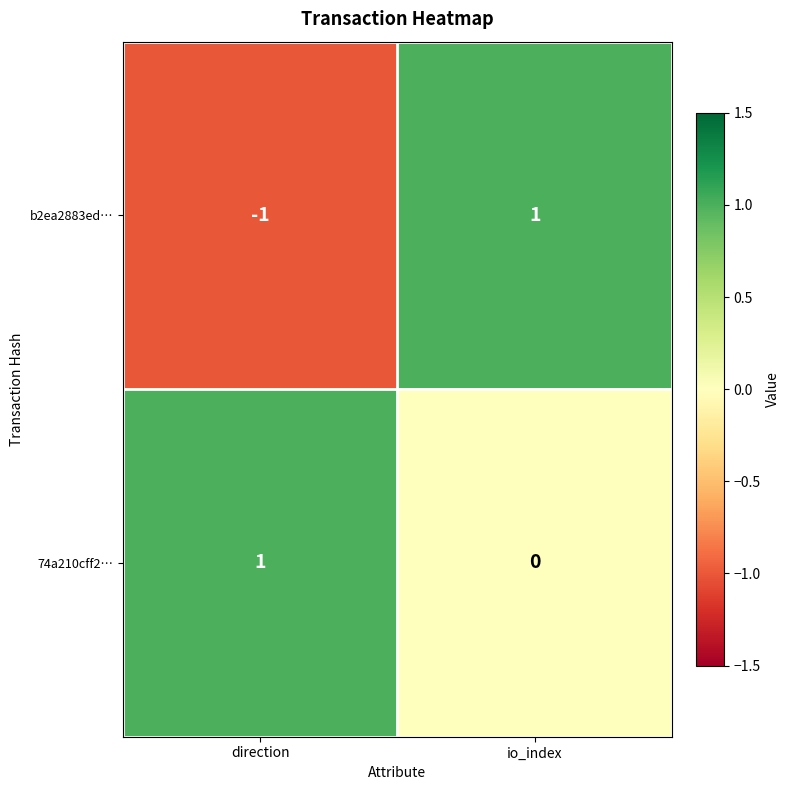

Which series has the largest total across all categories?

74a210cff2…